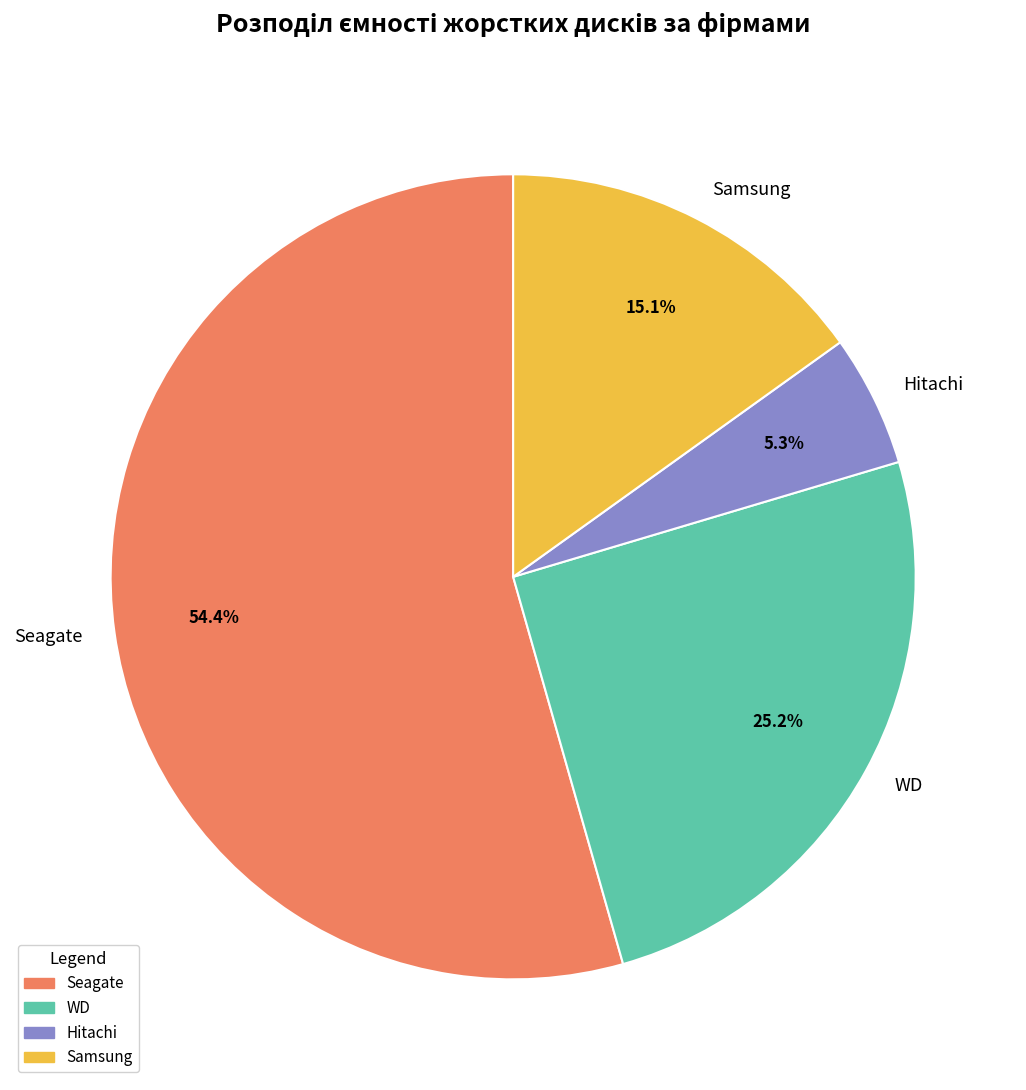

Which has a higher value, Hitachi or Seagate?

Seagate